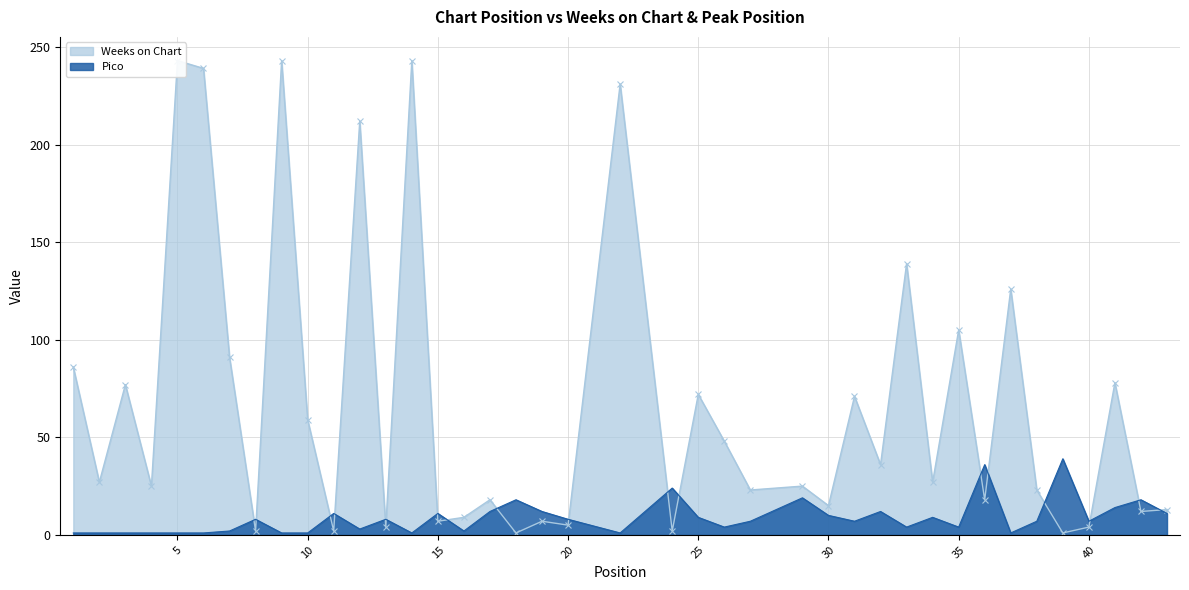

What is the maximum value for Pico?

39